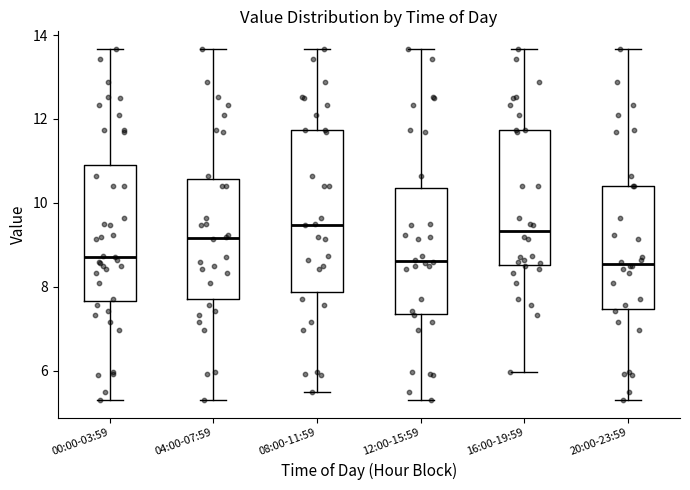

Reading left to right, read every box against the y-axis: the position of its median line, the range the box covers, and the ends of its whiskers. The values are not printed on the chart, so give them approximately, as read against the axis.

00:00-03:59: median 8.8, box 7.6 to 10.8, whiskers 5.4 to 13.6
04:00-07:59: median 9.2, box 7.8 to 10.6, whiskers 5.4 to 13.6
08:00-11:59: median 9.4, box 7.8 to 11.8, whiskers 5.6 to 13.6
12:00-15:59: median 8.6, box 7.4 to 10.4, whiskers 5.4 to 13.6
16:00-19:59: median 9.4, box 8.6 to 11.8, whiskers 6.0 to 13.6
20:00-23:59: median 8.6, box 7.4 to 10.4, whiskers 5.4 to 13.6